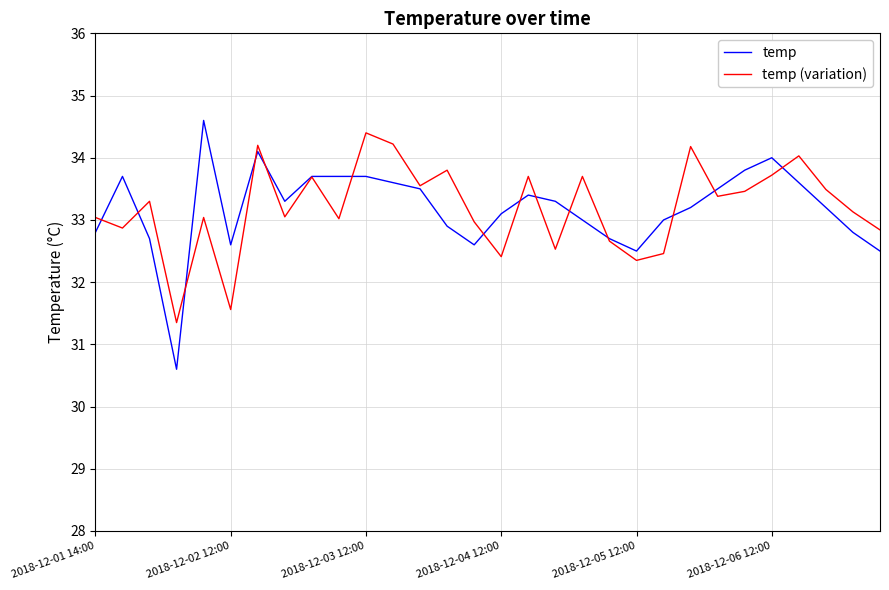

What is the greatest value displayed?

34.6